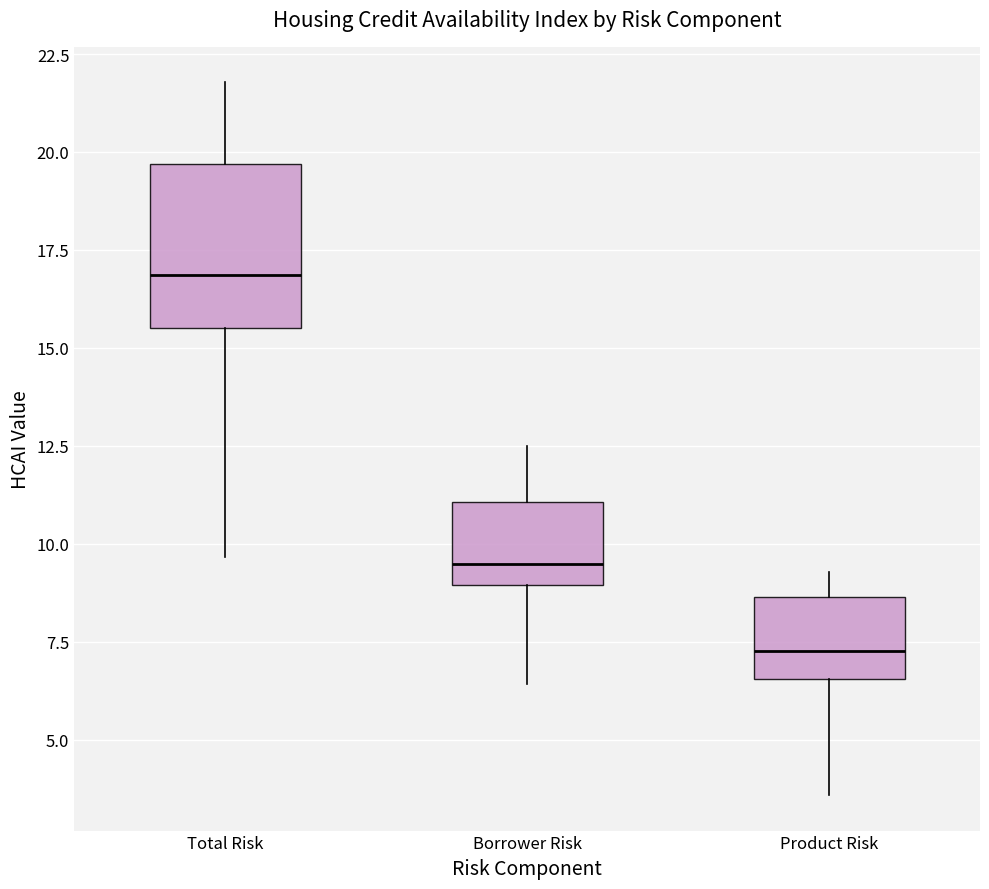

Which box is the tallest, from its lower edge to its upper edge?

Total Risk